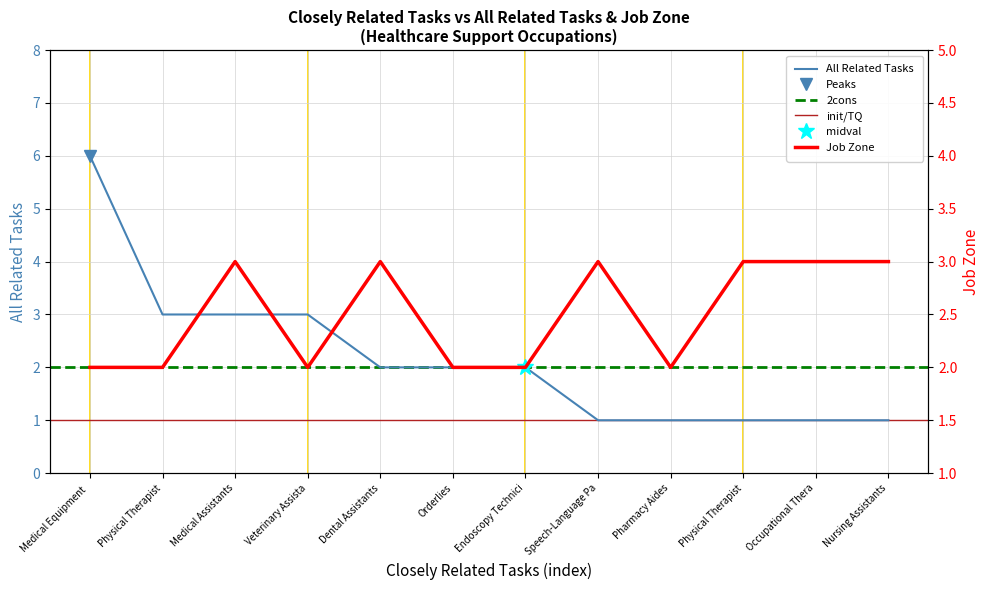

After their last crossing, which series has the higher values: Job Zone or All Related Tasks?

Job Zone